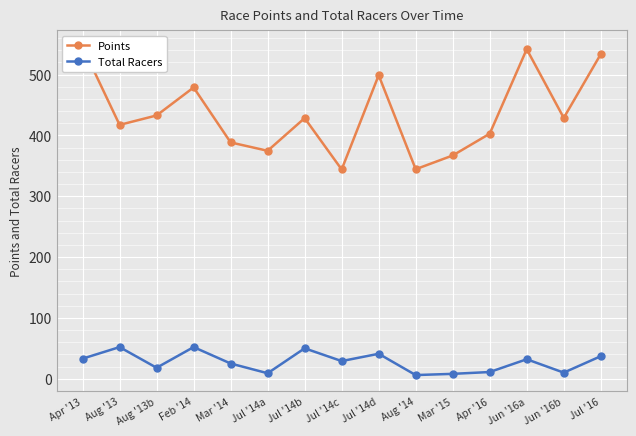

Is it true that Points equals 713.3 at Apr '16?

False